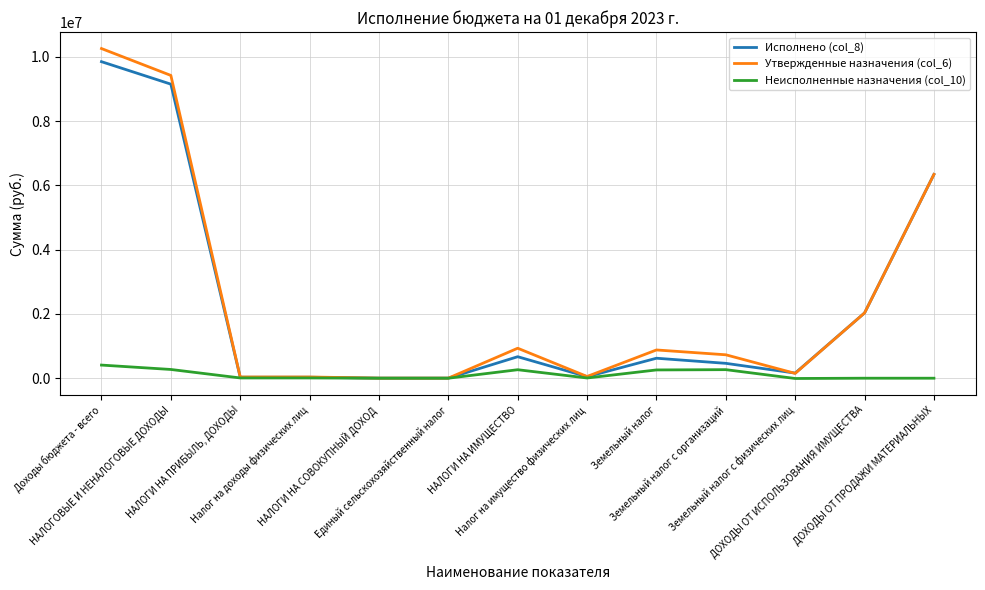

What is the maximum value shown in the chart?

10260281.0